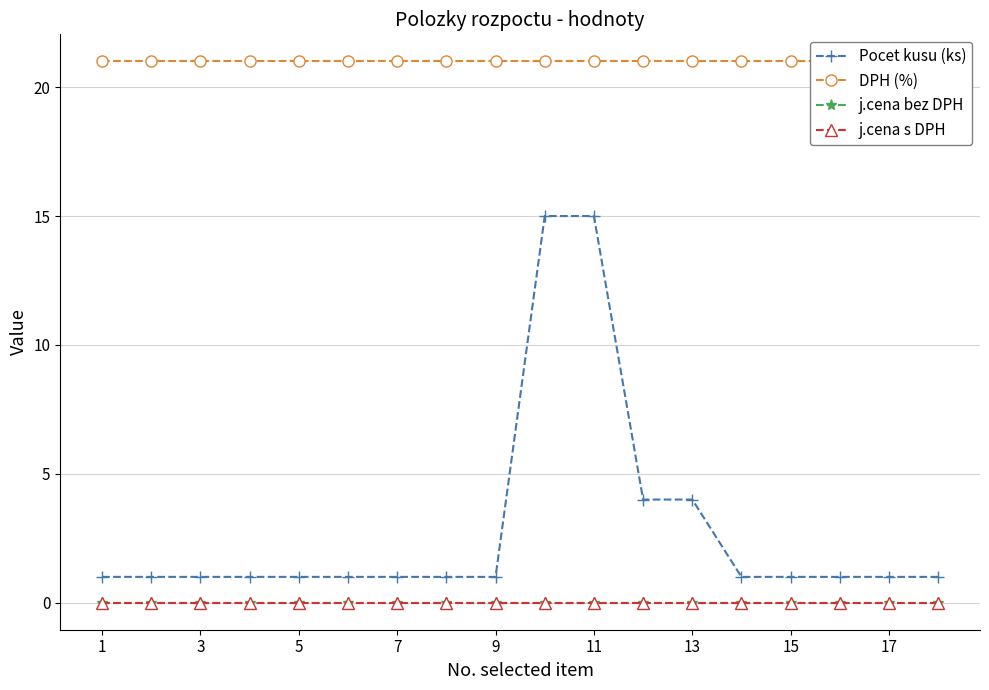

Which has a higher value, 13 or 17?

13